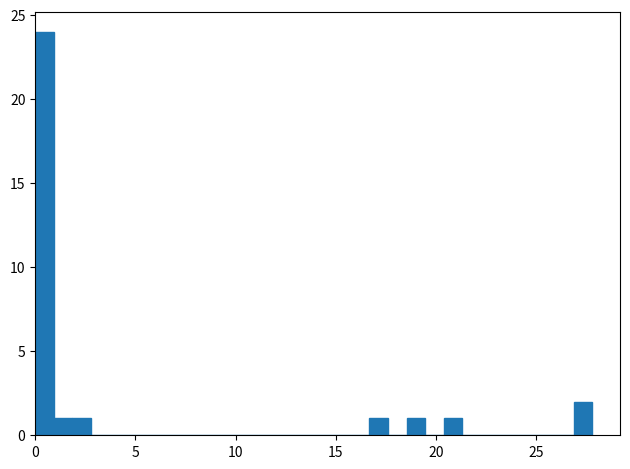

Read against the x-axis, roughly where is the centre of the tallest bar?

0.5